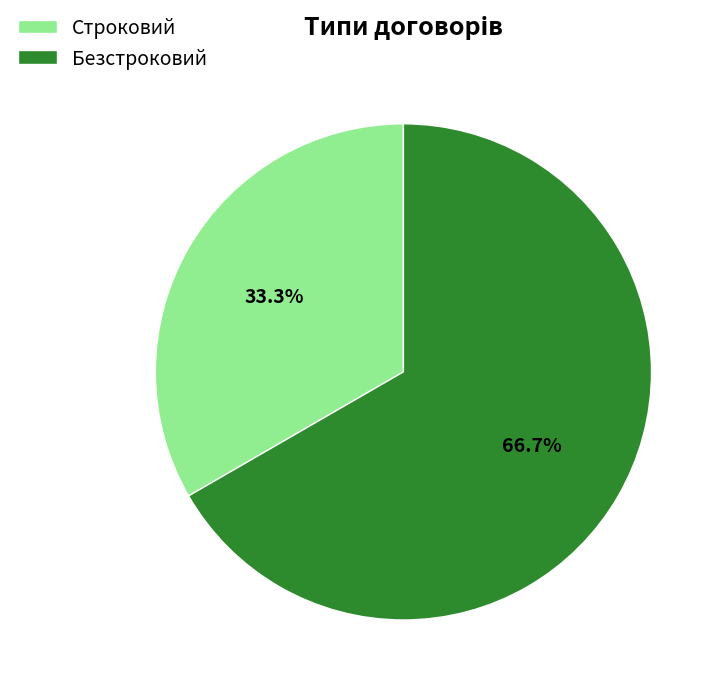

Is it true that Безстроковий is 73% of the pie?

False